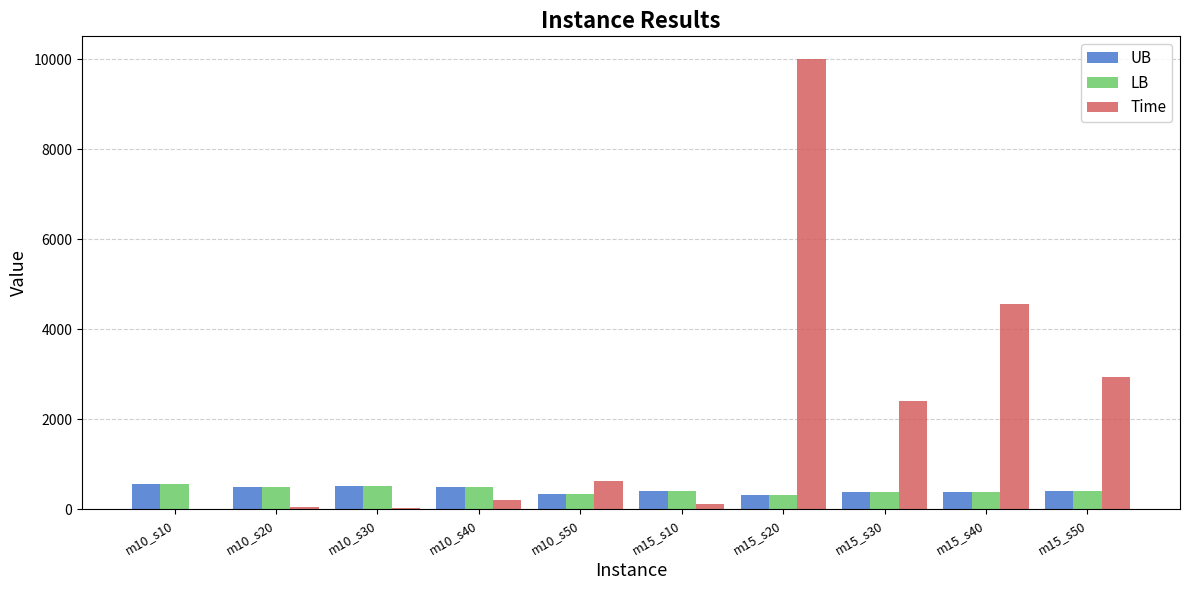

Where is Time nearest to the value 5007?

m15_s40